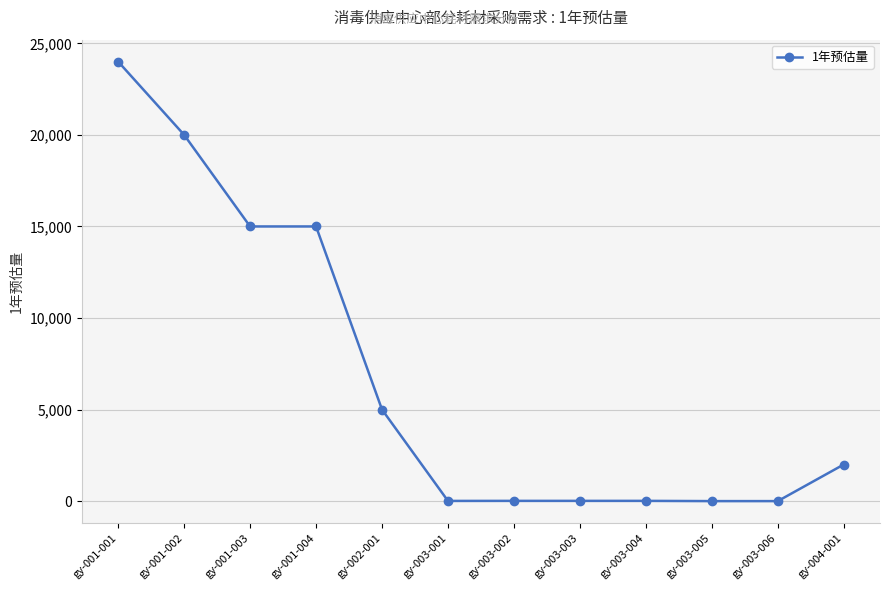

The value at gy-001-004 is 15000. True or false?

True